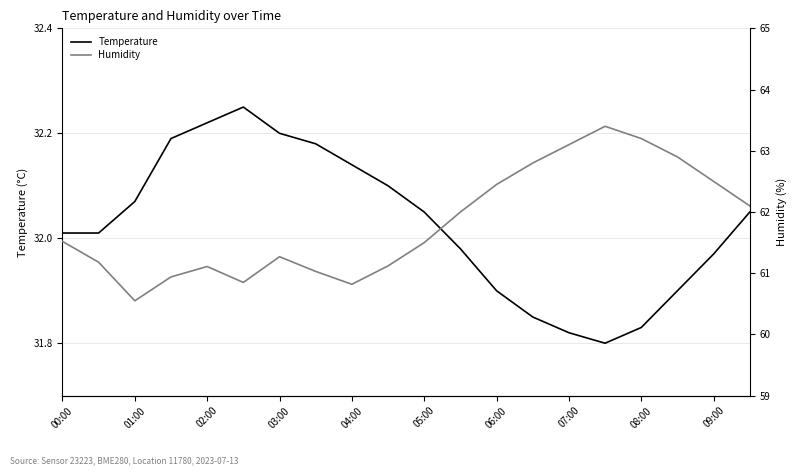

What is the difference between the maximum and minimum values in the Temperature series?

0.4